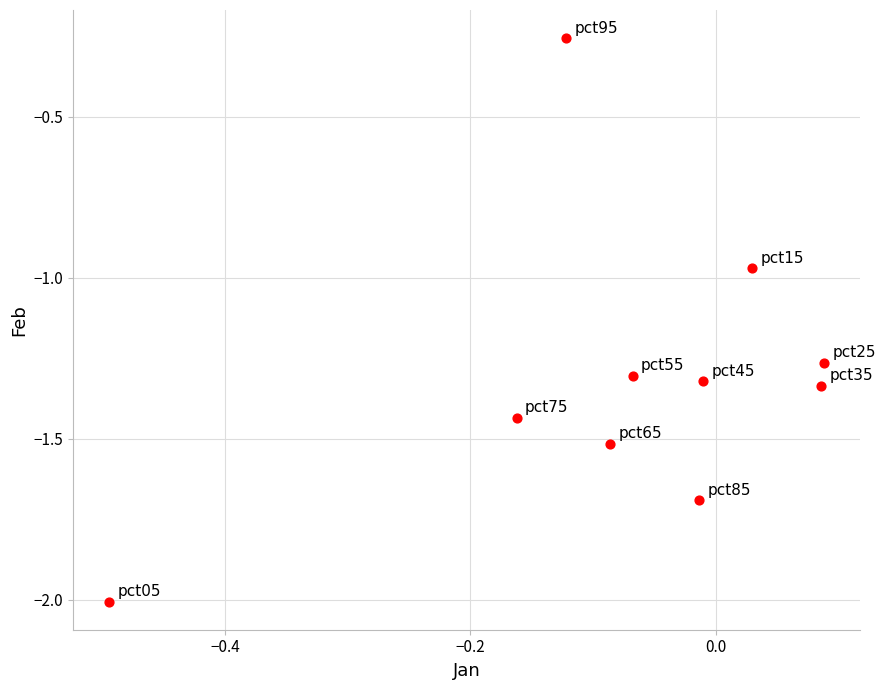

What is the range of Y values (max minus min)?

1.7